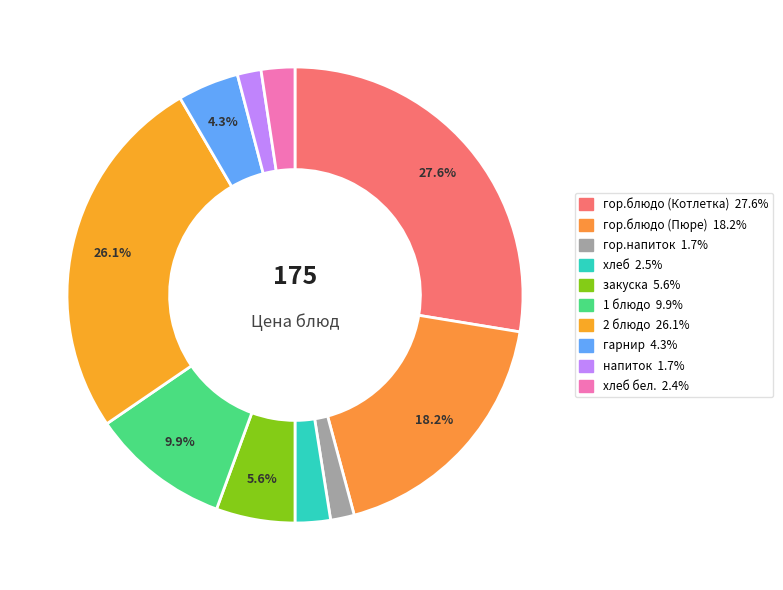

To the nearest percent, what is the average slice percentage?

10%